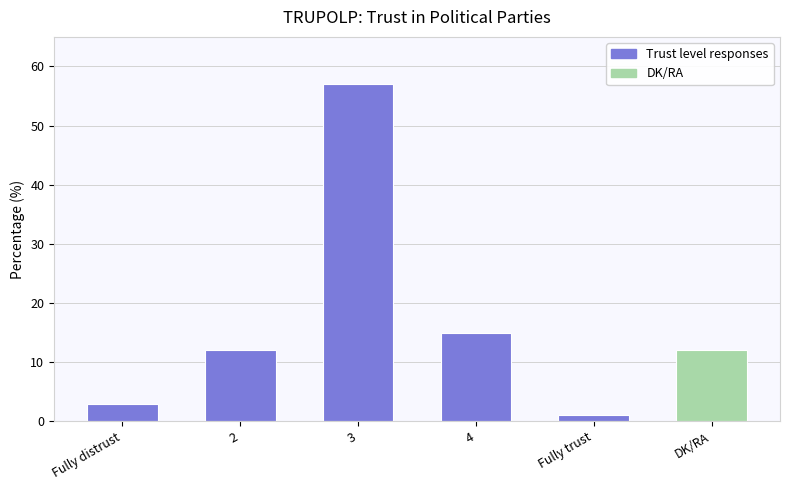

What is the maximum value shown in the chart?

57